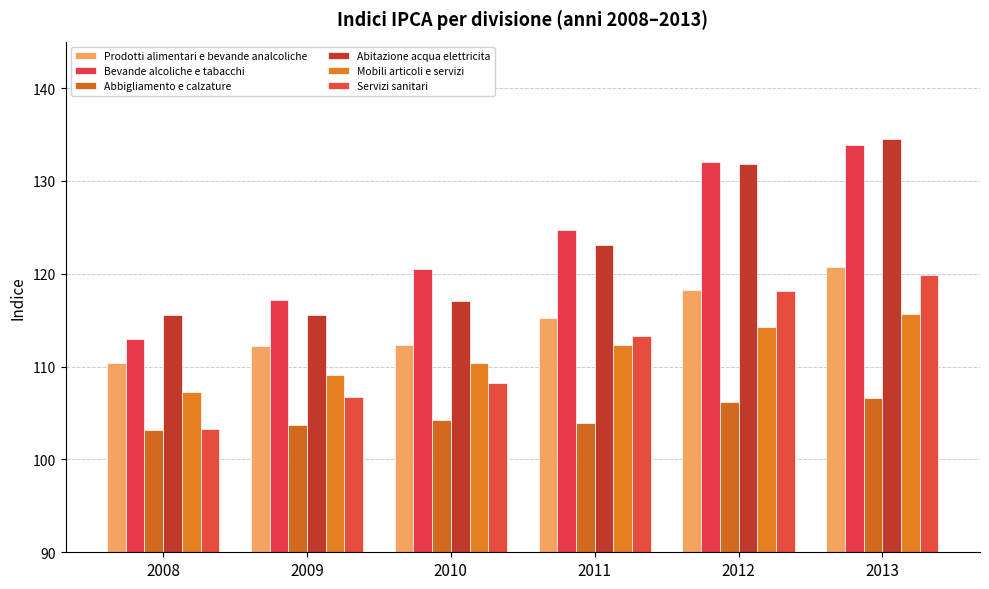

Rank the categories by Mobili articoli e servizi value from lowest to highest.

2008, 2009, 2010, 2011, 2012, 2013